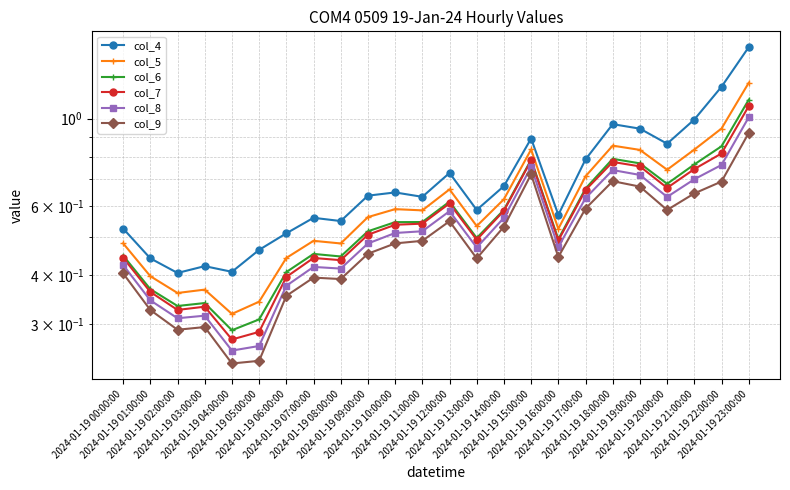

True or false: col_6 and col_7 cross at least once.

False